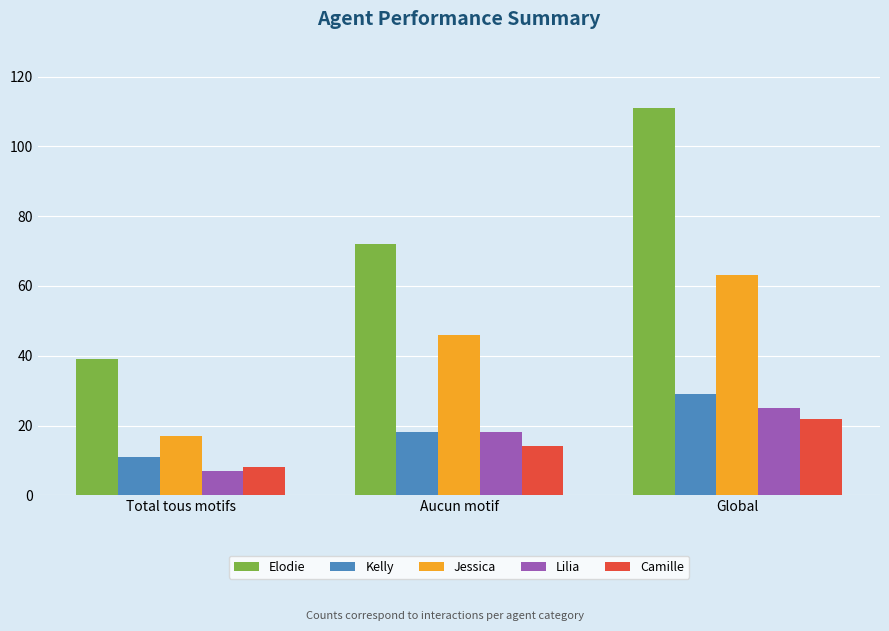

What is the total value across all series at Global?

250